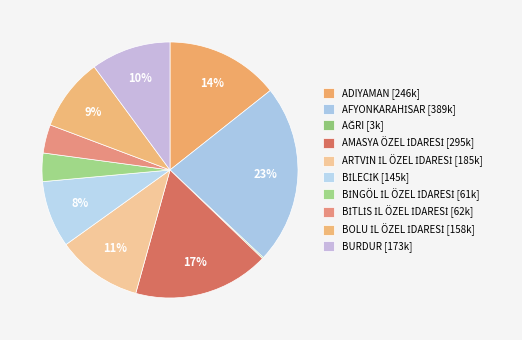

What is the change in value from AFYONKARAHİSAR to ARTVİN İL ÖZEL İDARESİ?

-204020.9